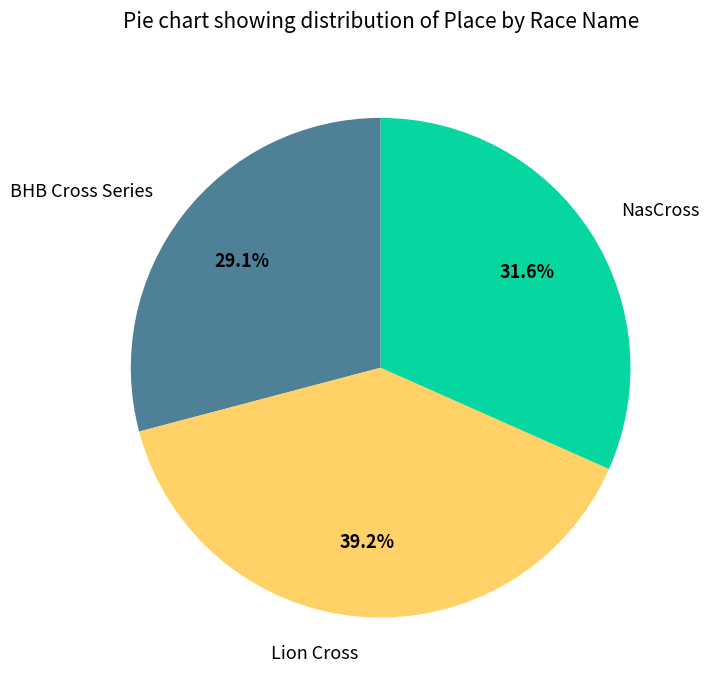

Which category has the biggest portion of the pie?

Lion Cross